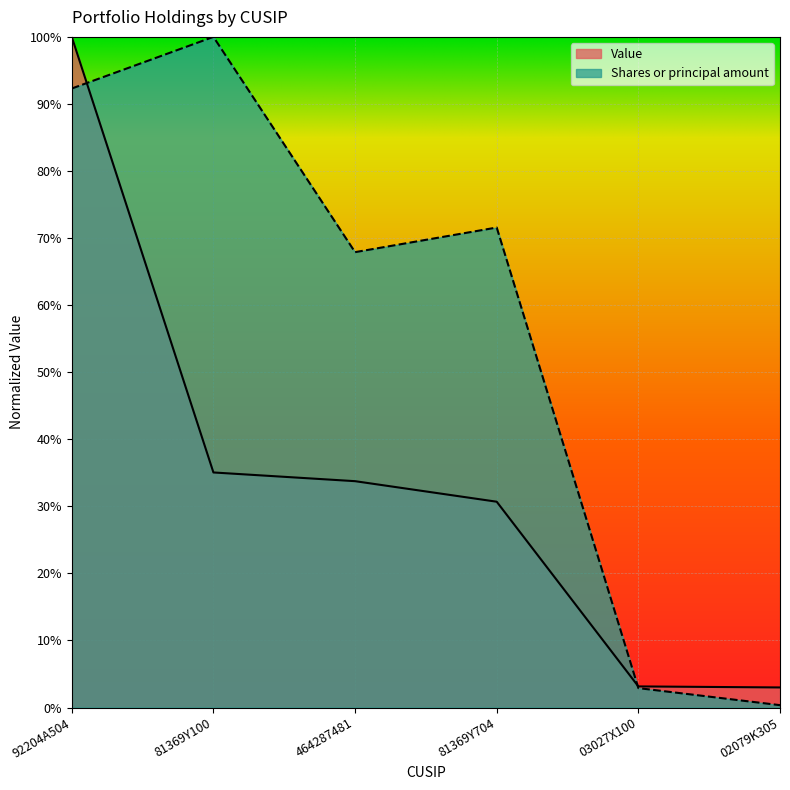

Does the chart display data point markers on the line(s)?

No